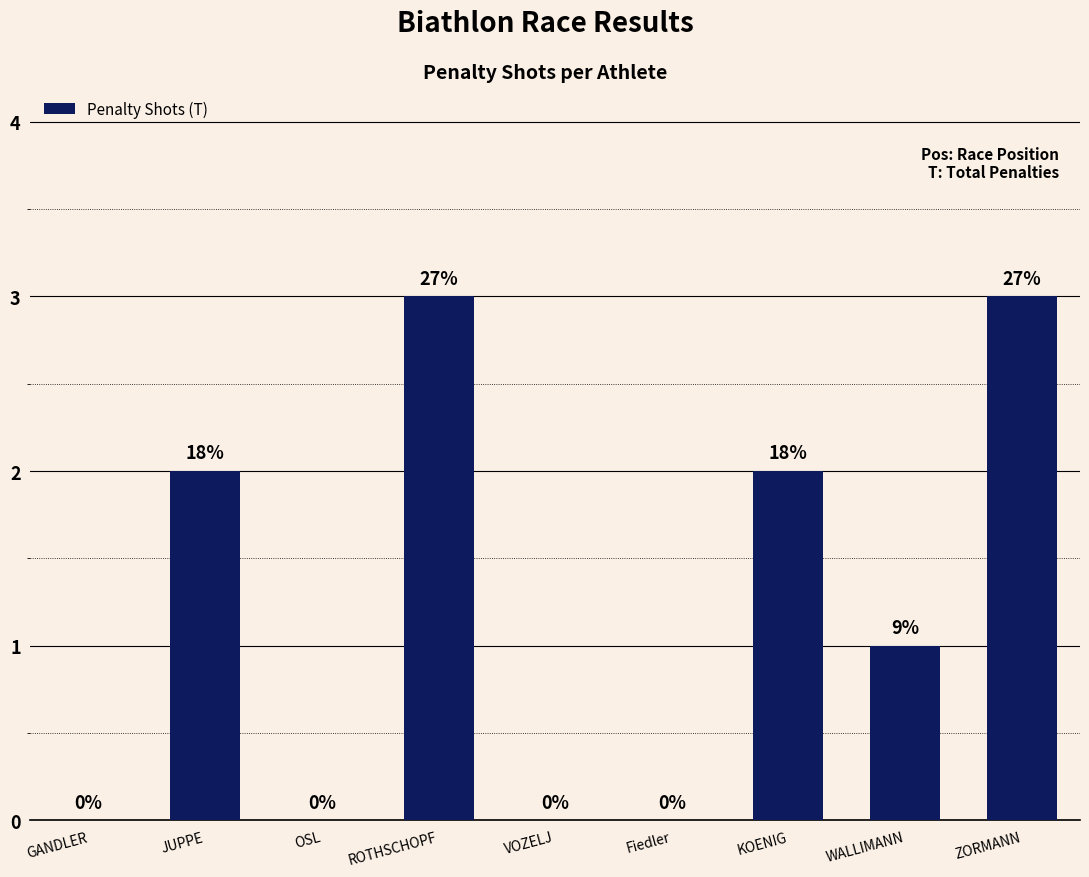

Are the bars horizontal?

No